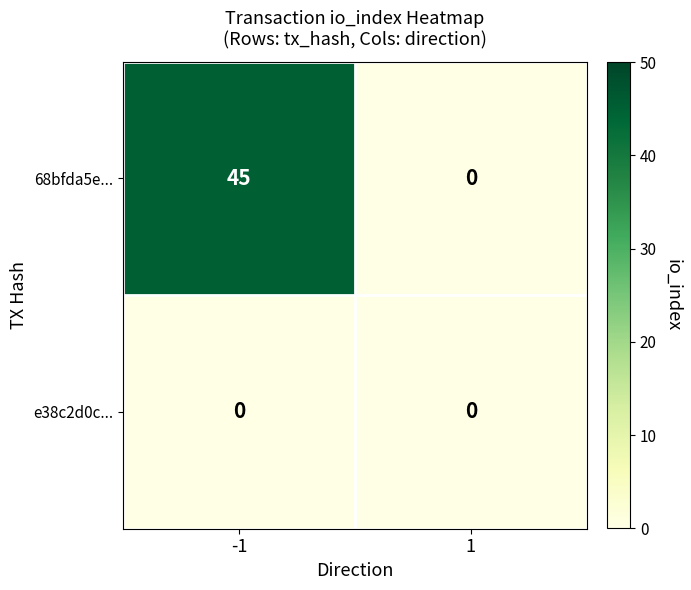

What is the sum of all 68bfda5e... values?

45